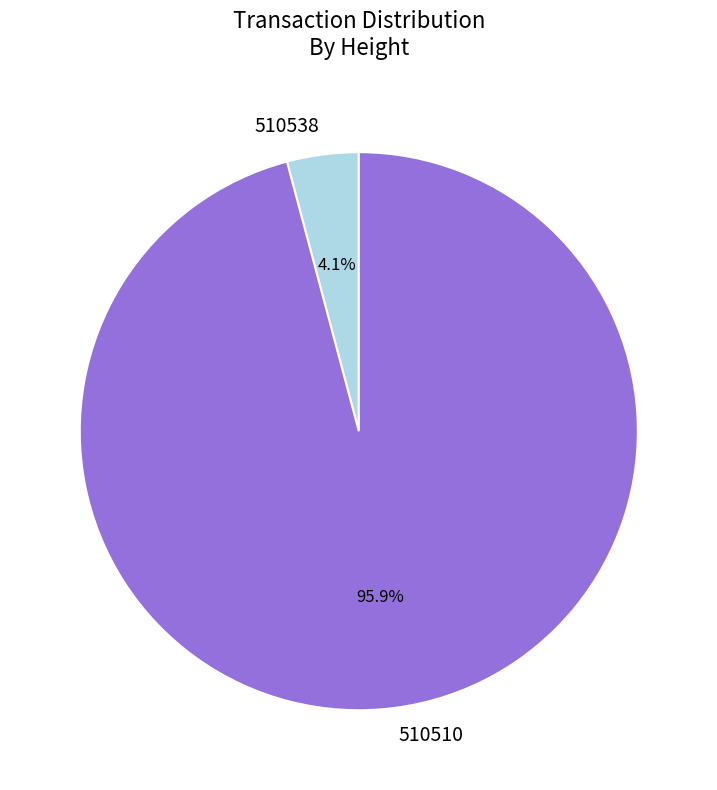

How many segments does this pie chart have?

2